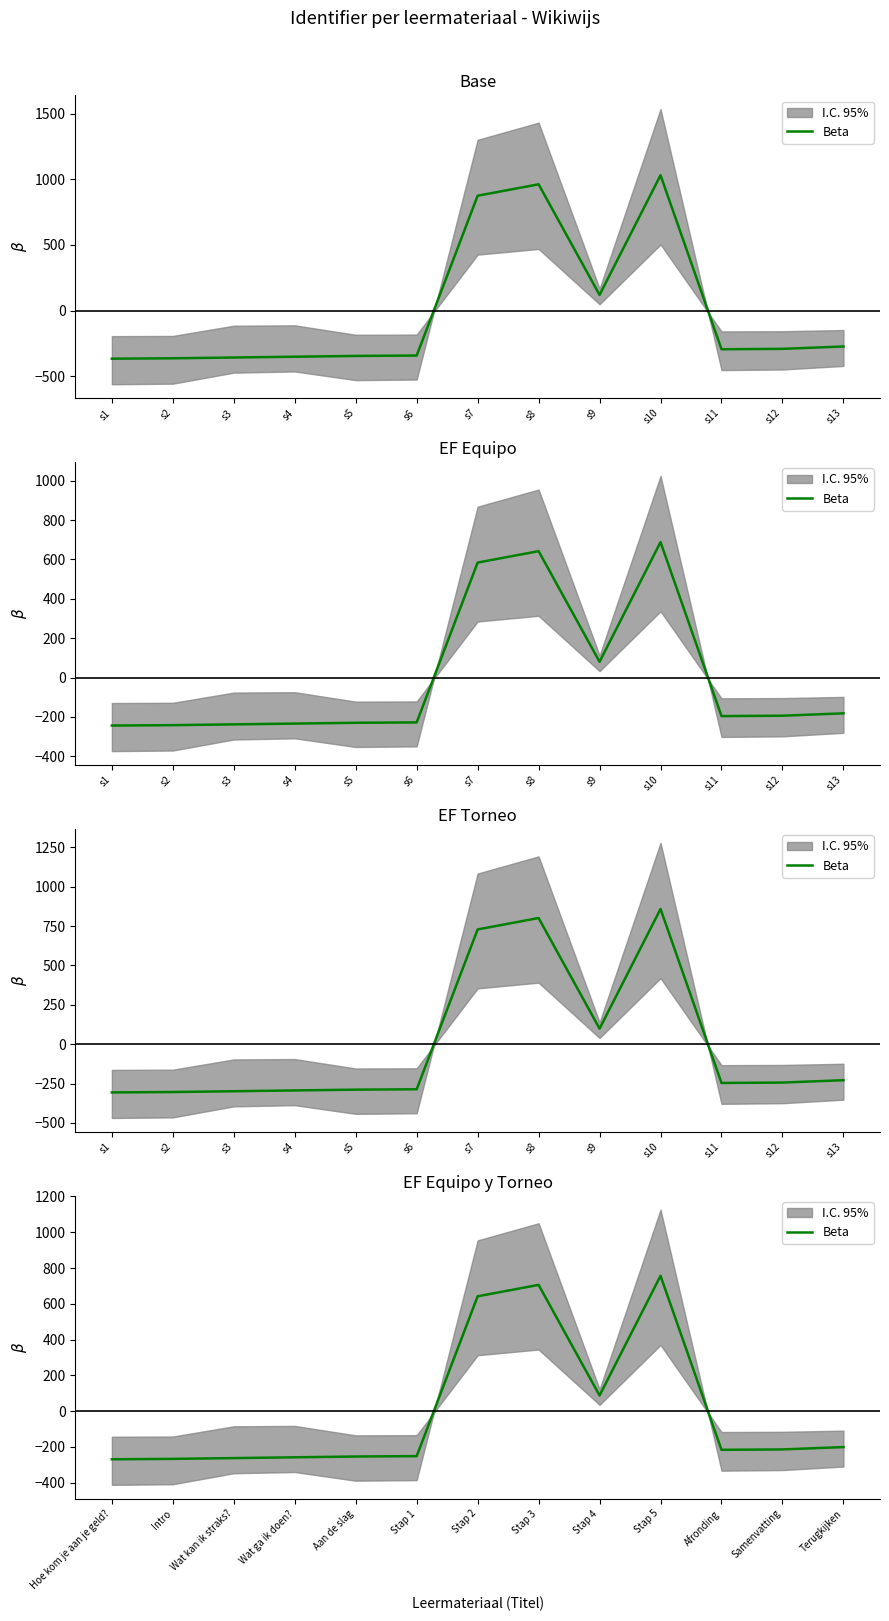

What is the change in value from Hoe kom je aan je geld? to Wat ga ik doen??

+11.0